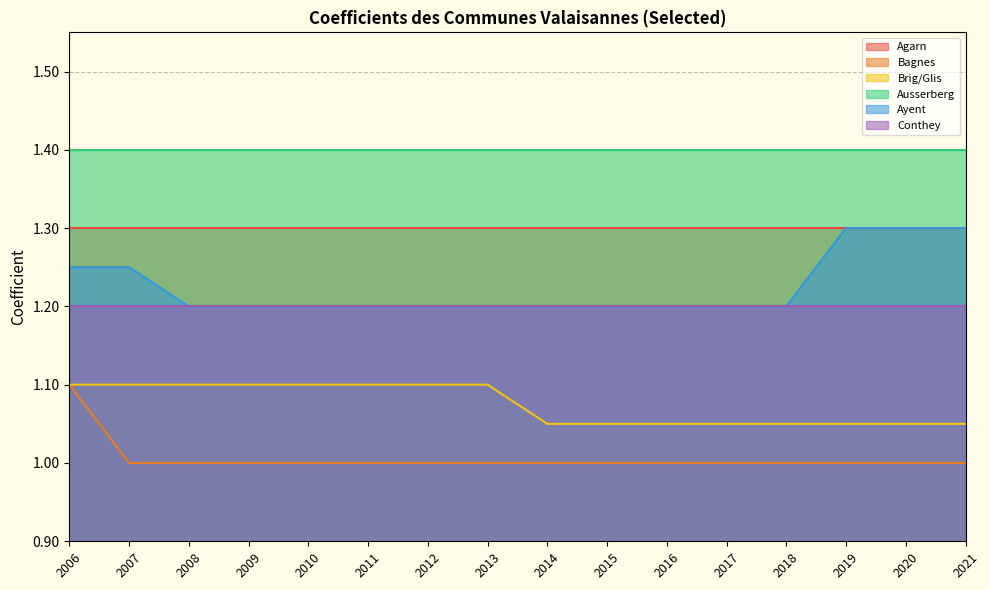

The value of Ayent at 2008 is 0.4. True or false?

False